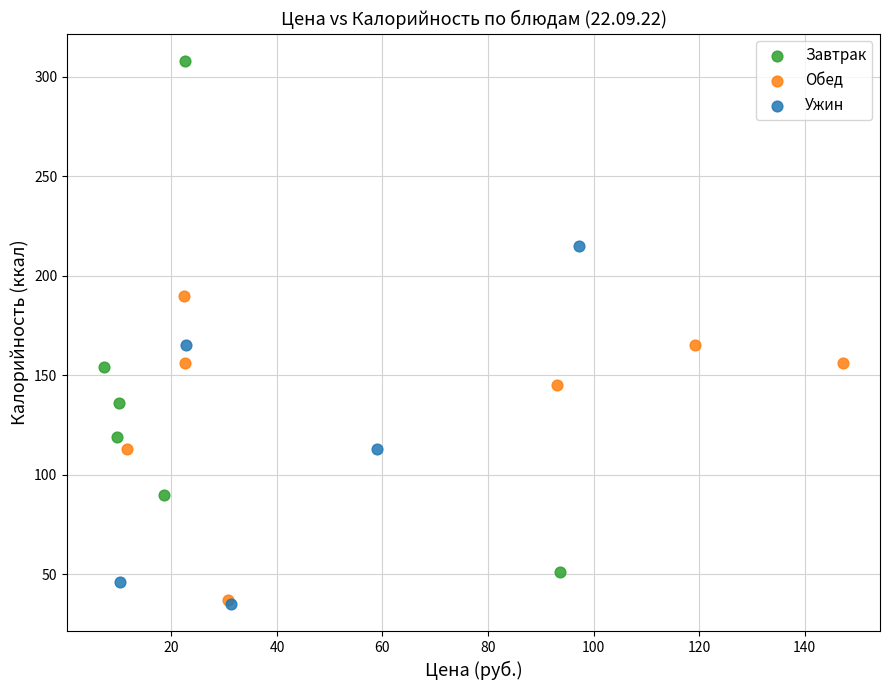

What are all the series names shown in the legend?

Завтрак, Обед, Ужин